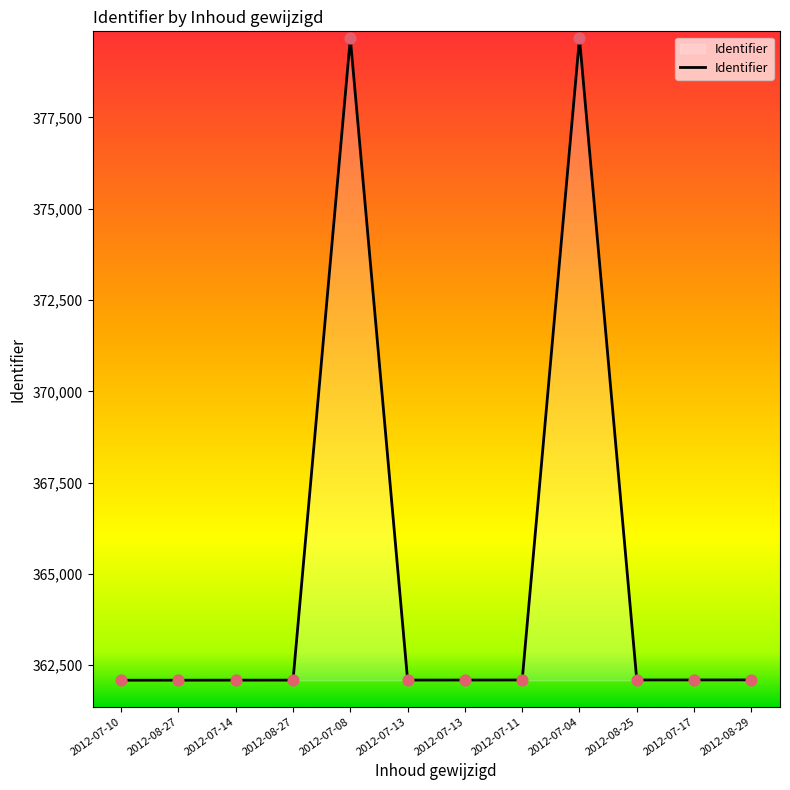

Does the chart have visible grid lines?

No